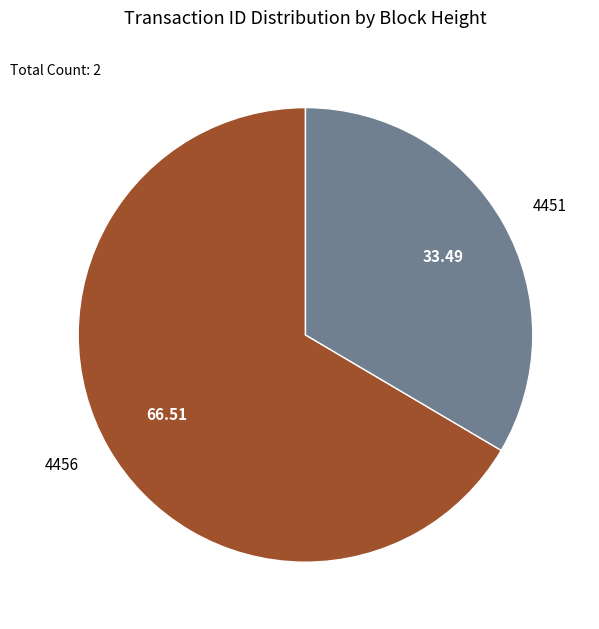

Is the sum of 4451 and 4456 greater than half?

Yes